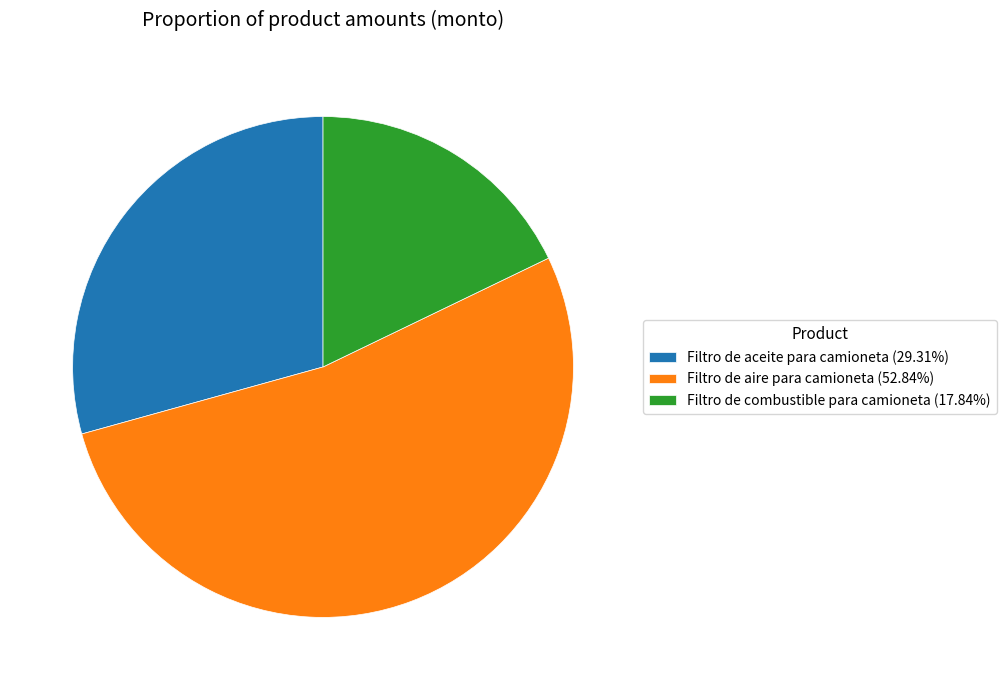

Which slice represents more than half of the pie?

Filtro de aire para camioneta